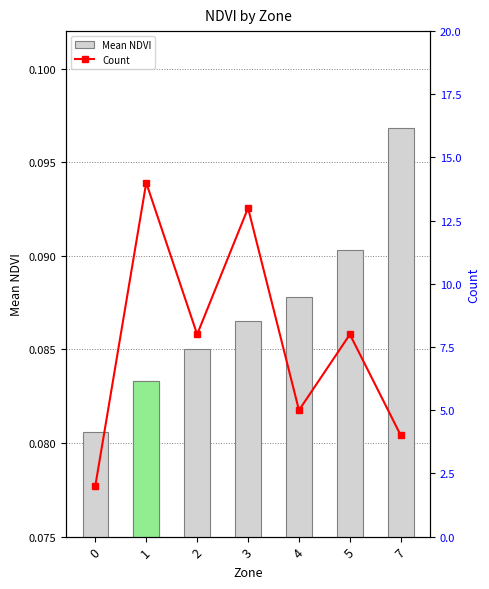

What is the sum of the Mean NDVI values at 2 and 1?

0.2